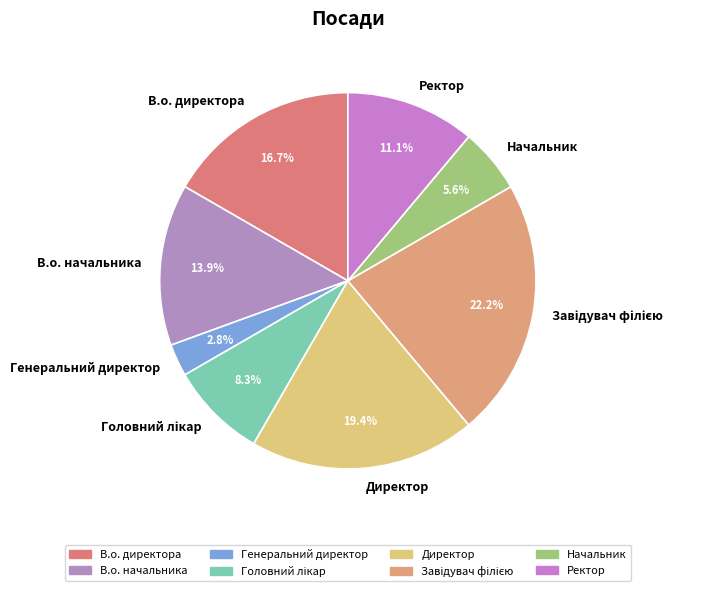

Is it true that Генеральний директор is 16% of the pie?

False